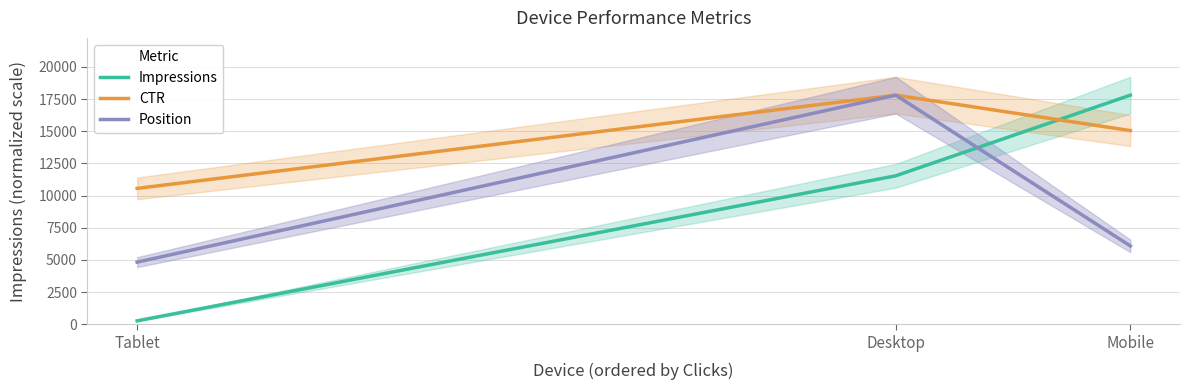

Between Desktop and Tablet, which is larger?

Desktop